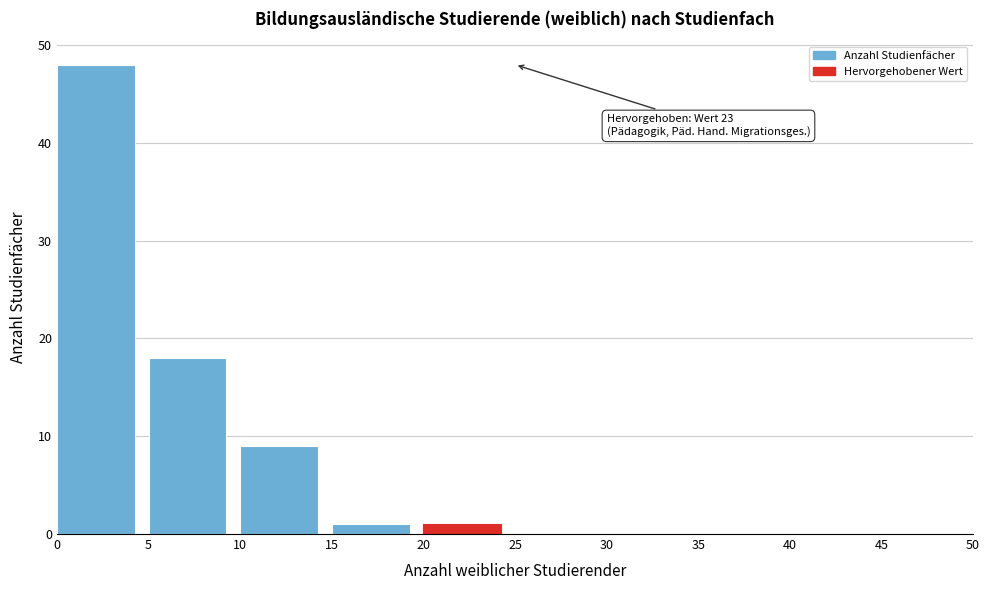

Over which range of the x-axis is the bar tallest?

0 to 5